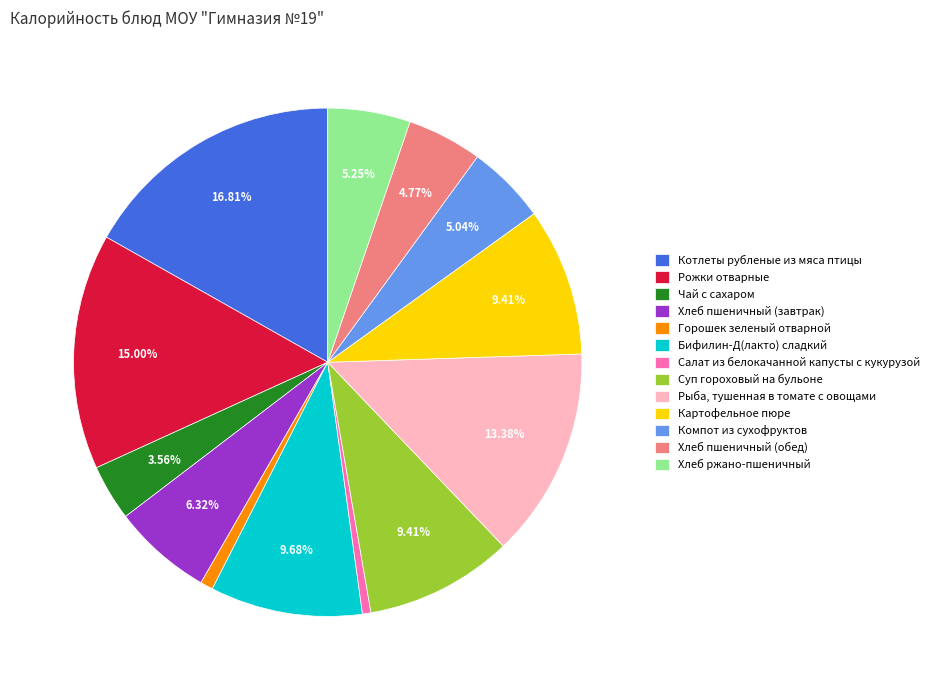

Is it true that Хлеб пшеничный (завтрак) is 6% of the pie?

True